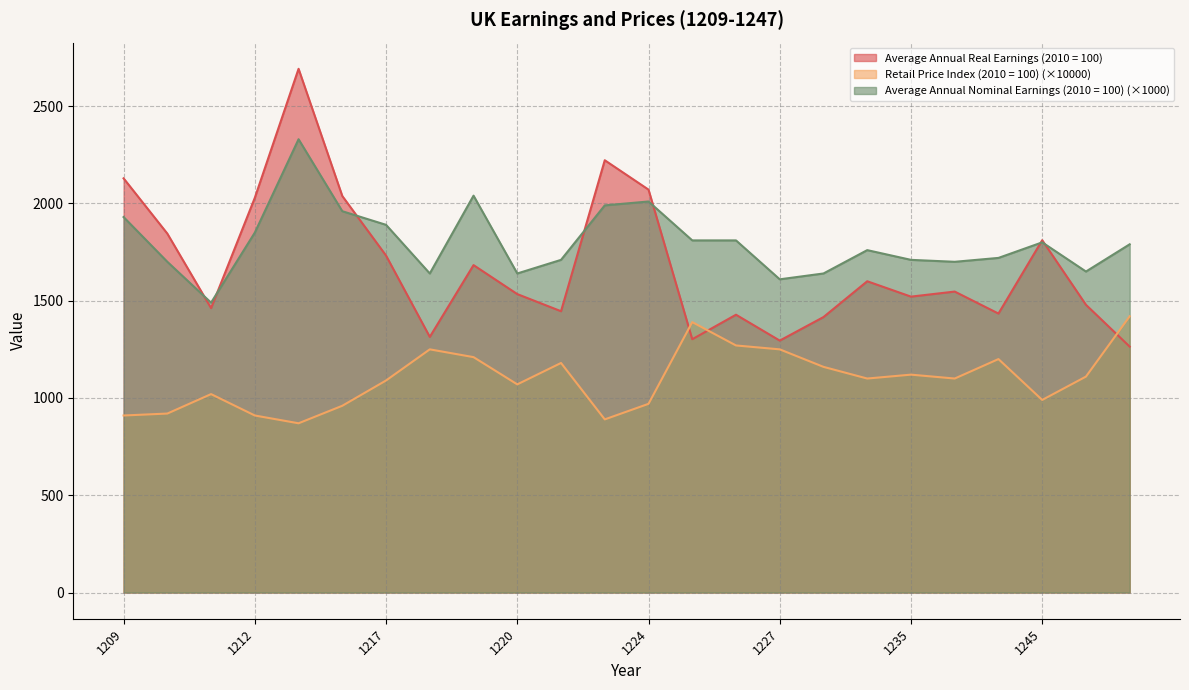

True or false: Average Annual Nominal Earnings (2010 = 100) and Retail Price Index (2010 = 100) cross at least once.

False